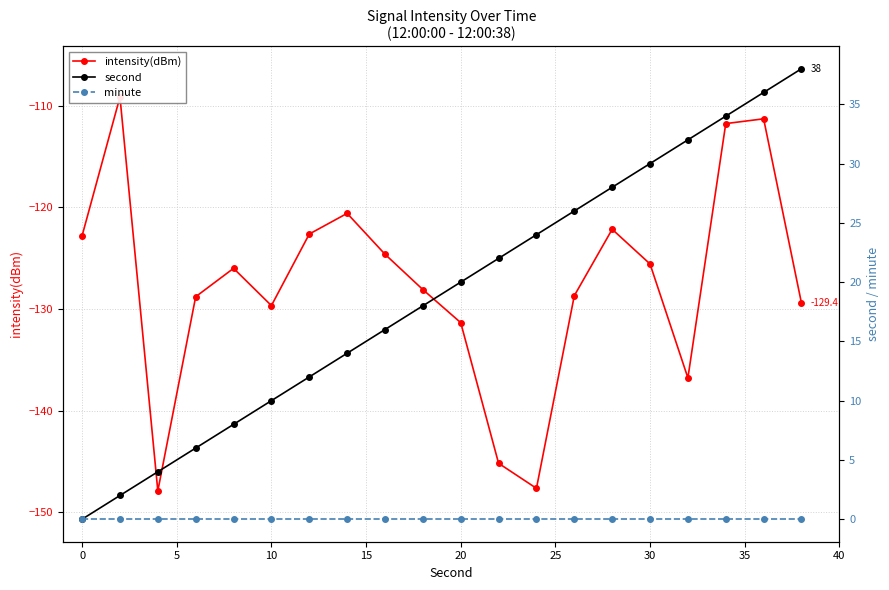

Count the number of categories in the chart.

20